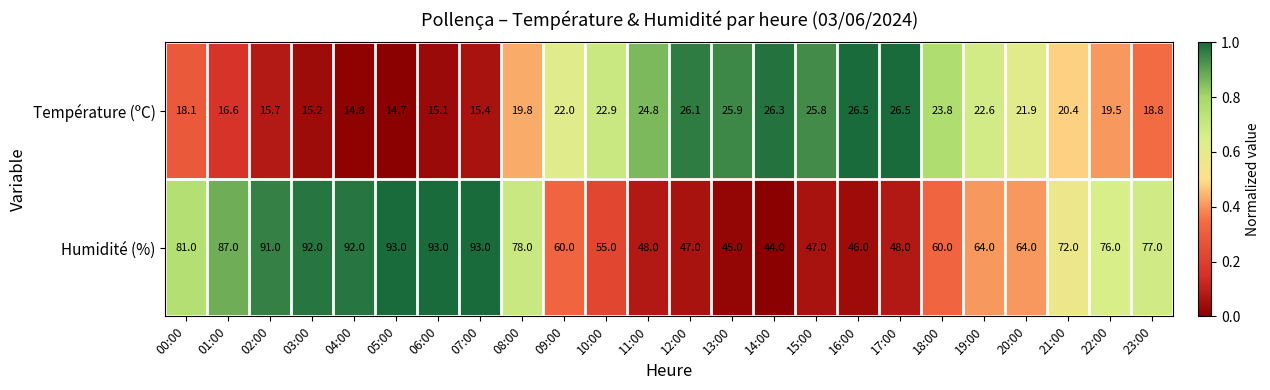

What is the total value across all series at 13:00?

70.9